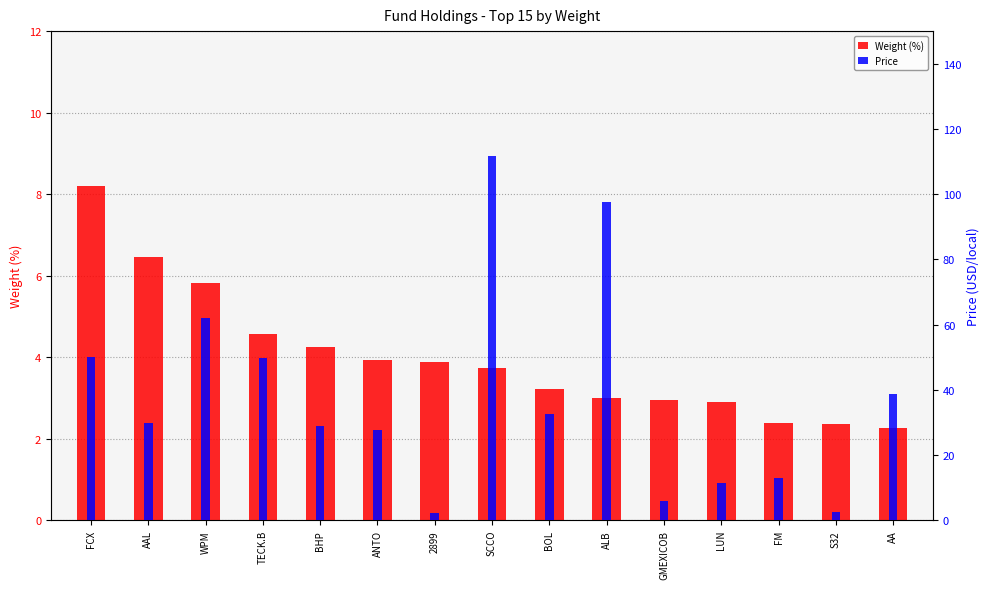

The value of Price at SCCO is 111.8. True or false?

True